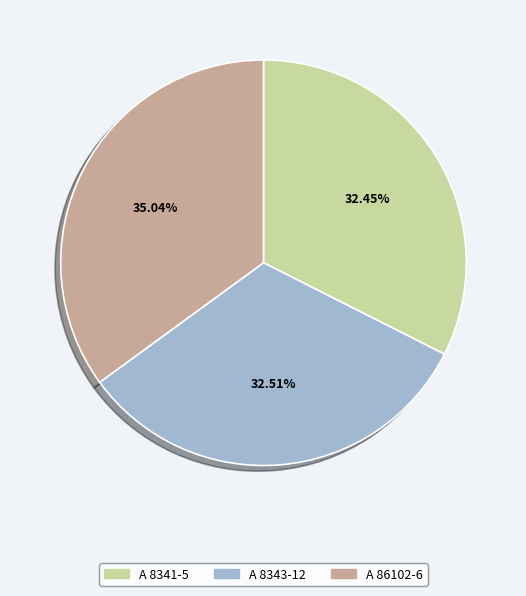

Do A 8343-12 and A 8341-5 together represent more than half of the pie?

Yes